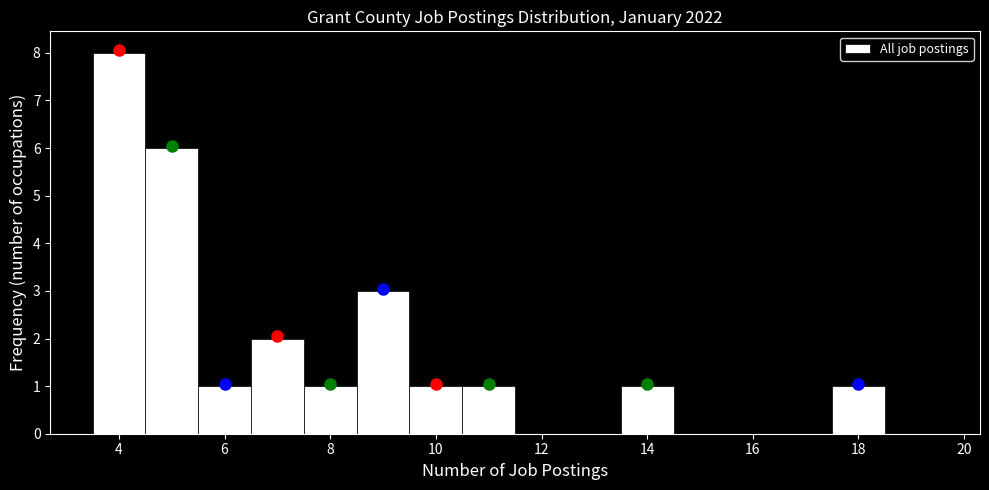

Over which range of the x-axis is the bar tallest?

3.5 to 4.5